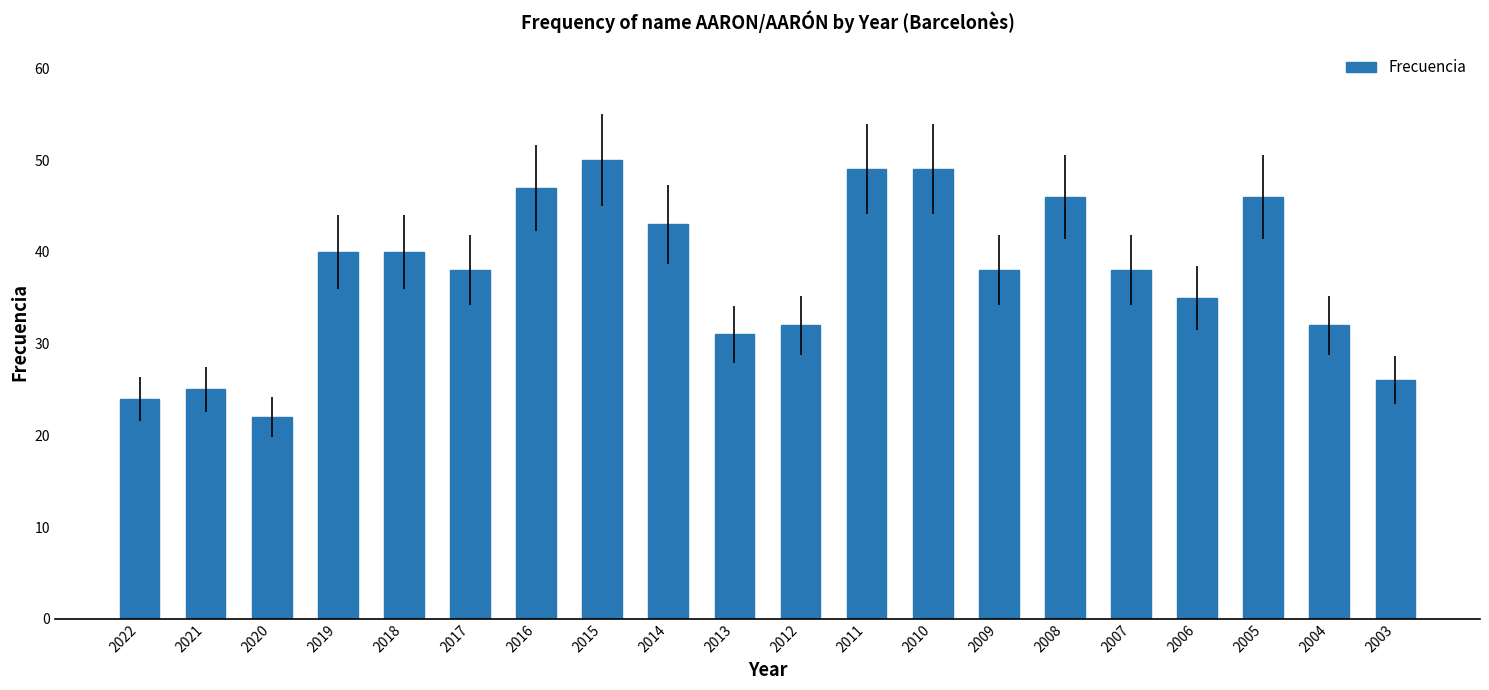

Reading right to left, list all the values displayed in this chart.

26	32	46	35	38	46	38	49	49	32	31	43	50	47	38	40	40	22	25	24